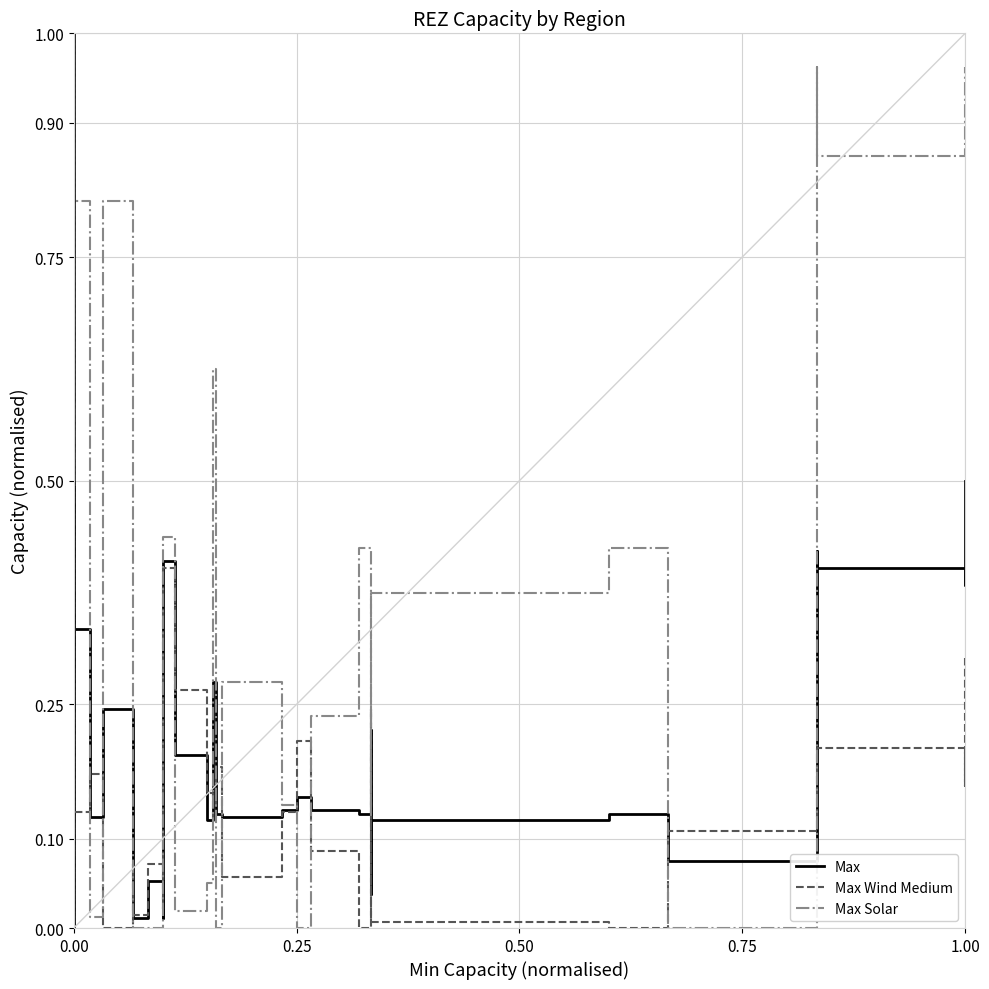

Between which two adjacent categories do Max Solar and Max first intersect?

0.00 and 0.00